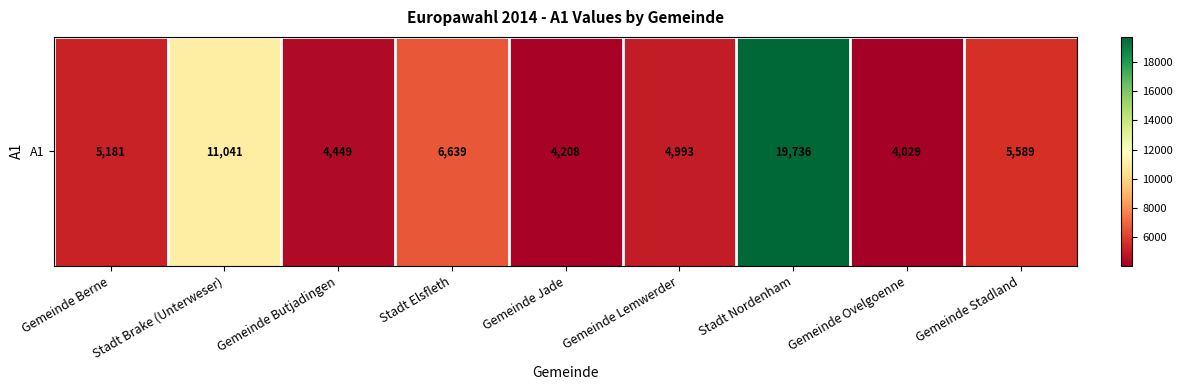

What is the smallest value displayed?

4029